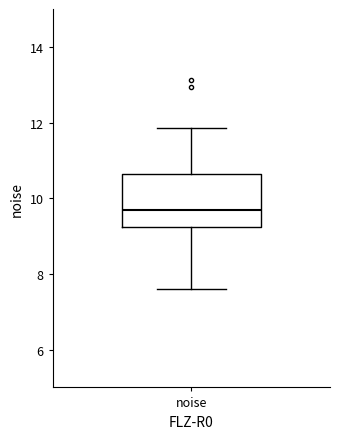

Transcribe this box plot: give where the median line is, the range the box spans, and where the two whiskers end, as read against the y-axis. The values are not printed on the chart, so give them approximately, as read against the axis.

median 9.6, box 9.2 to 10.6, whiskers 7.6 to 11.8